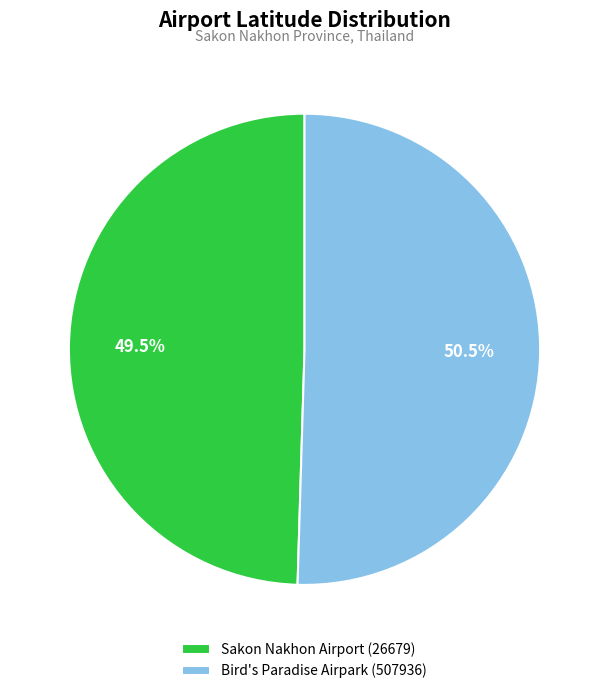

What portion of the pie excludes Sakon Nakhon Airport (26679)?

50.5%